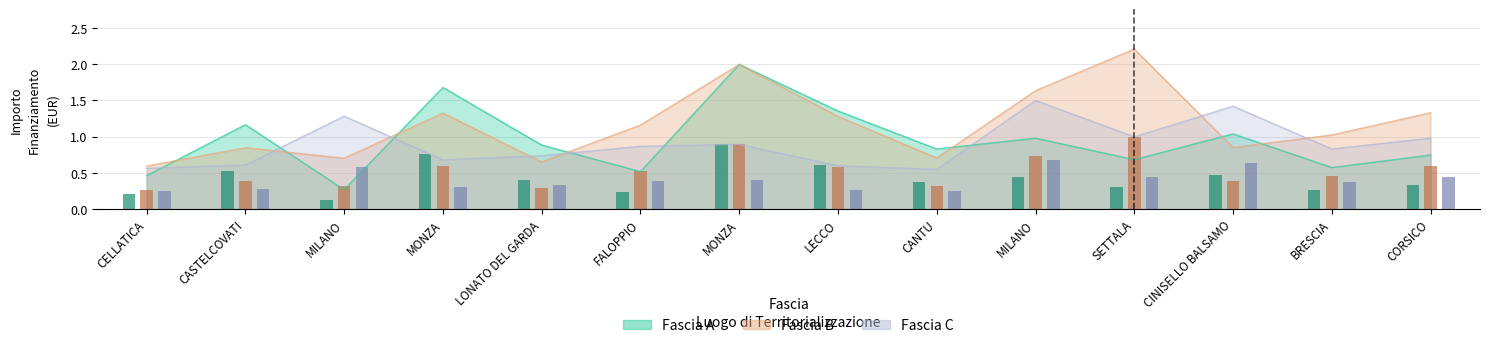

At CANTU, list the series in order from smallest to largest.

Fascia C, Fascia B, Fascia A